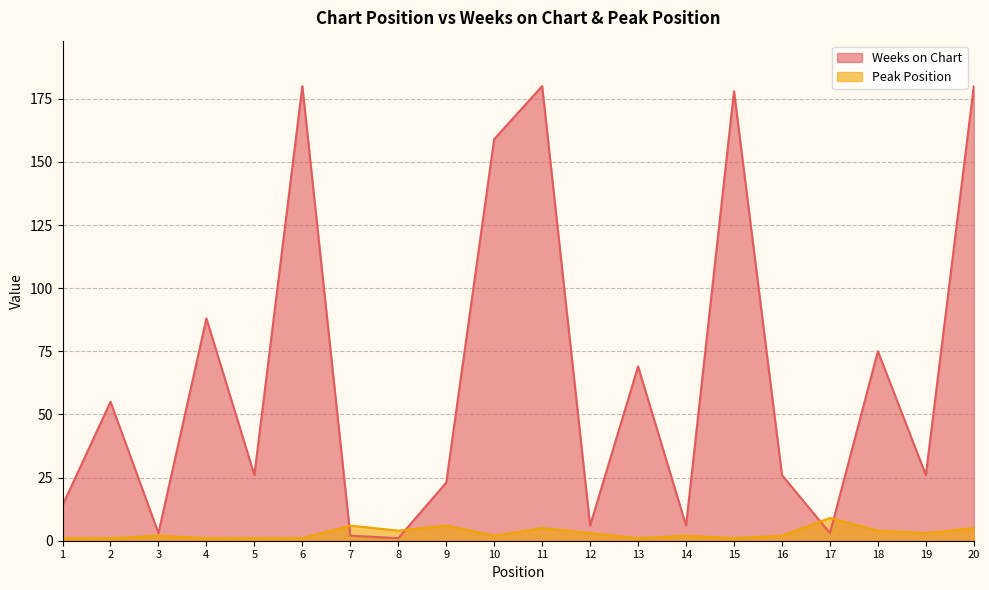

What is the difference between the Weeks on Chart values at 7 and 16?

24